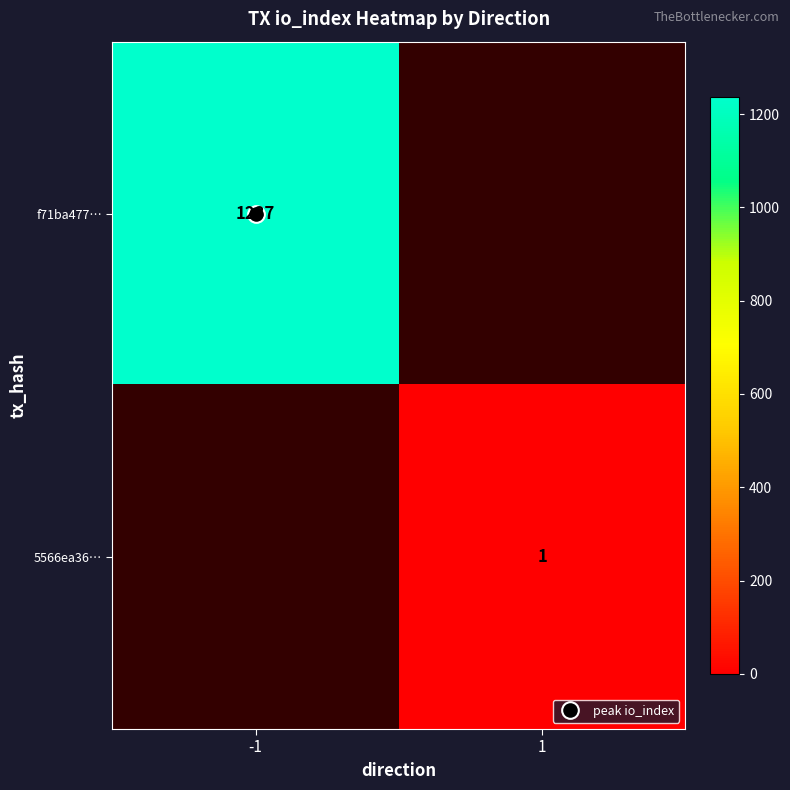

The 5566ea36… series shows 1.5 at 1. True or false?

False